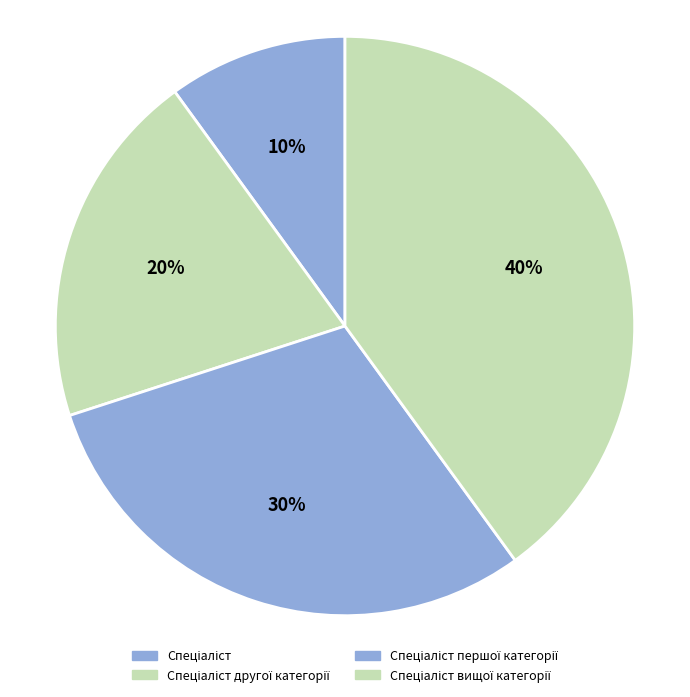

To the nearest percent, what portion does Спеціаліст другої категорії represent?

20%